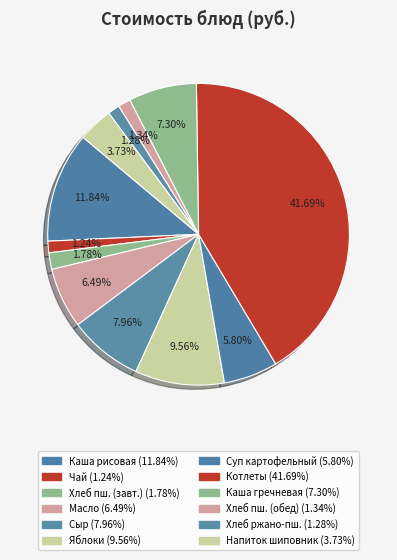

Which category has the biggest portion of the pie?

Котлеты из говядины